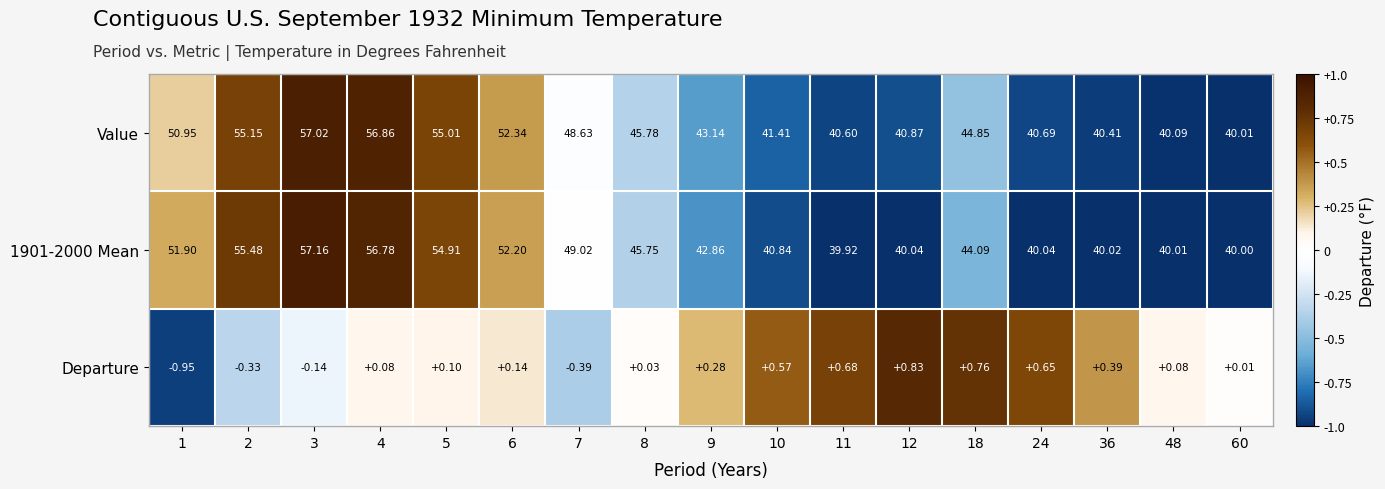

How many data points in 1901-2000 Mean are less than 44?

8